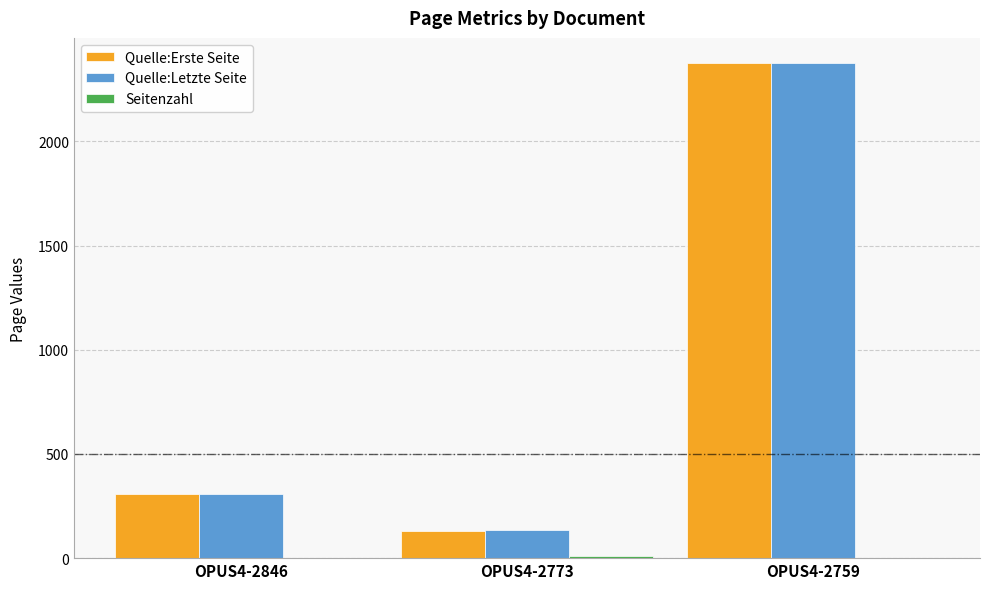

Is it true that Quelle:Letzte Seite equals 136 at OPUS4-2773?

True